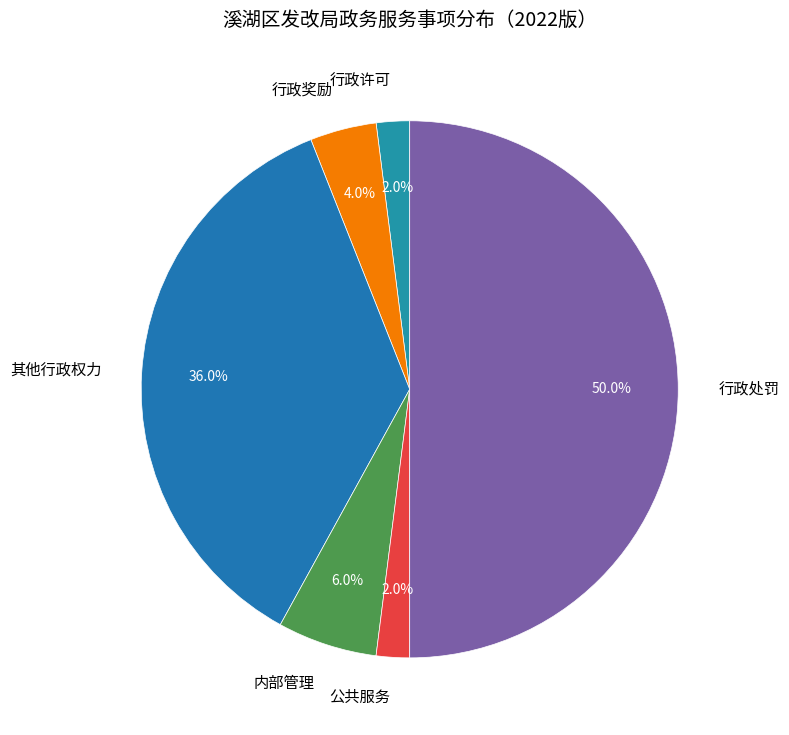

Between 公共服务 and 行政处罚, which is larger?

行政处罚